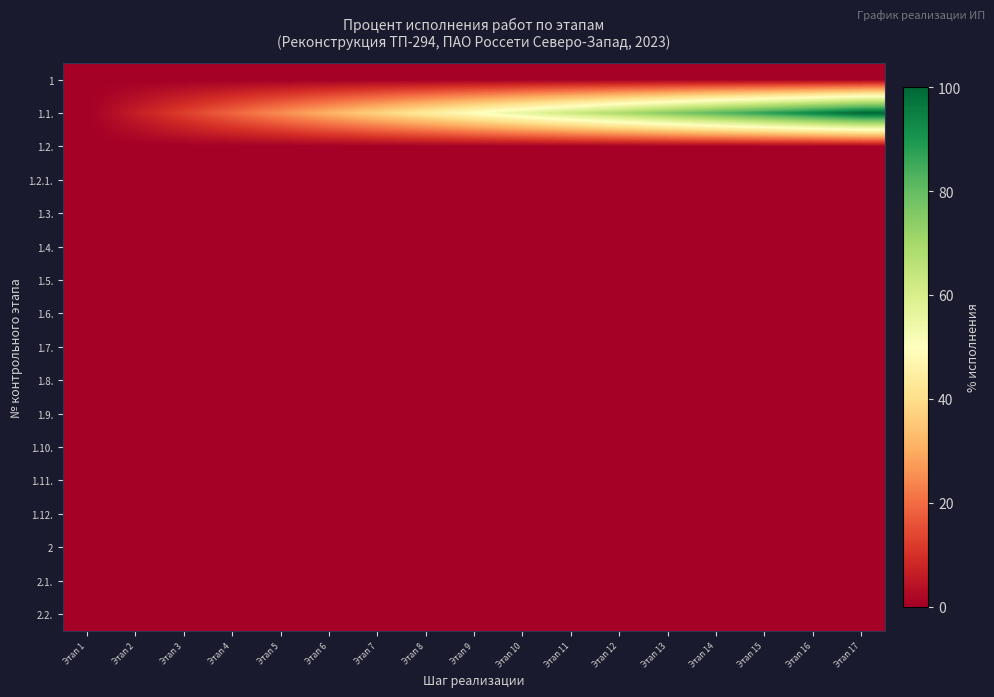

Between Этап 13 and Этап 3, which is larger?

Этап 13